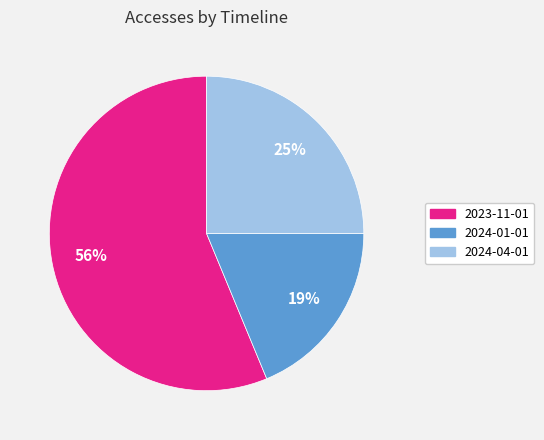

Which slice represents more than half of the pie?

2023-11-01